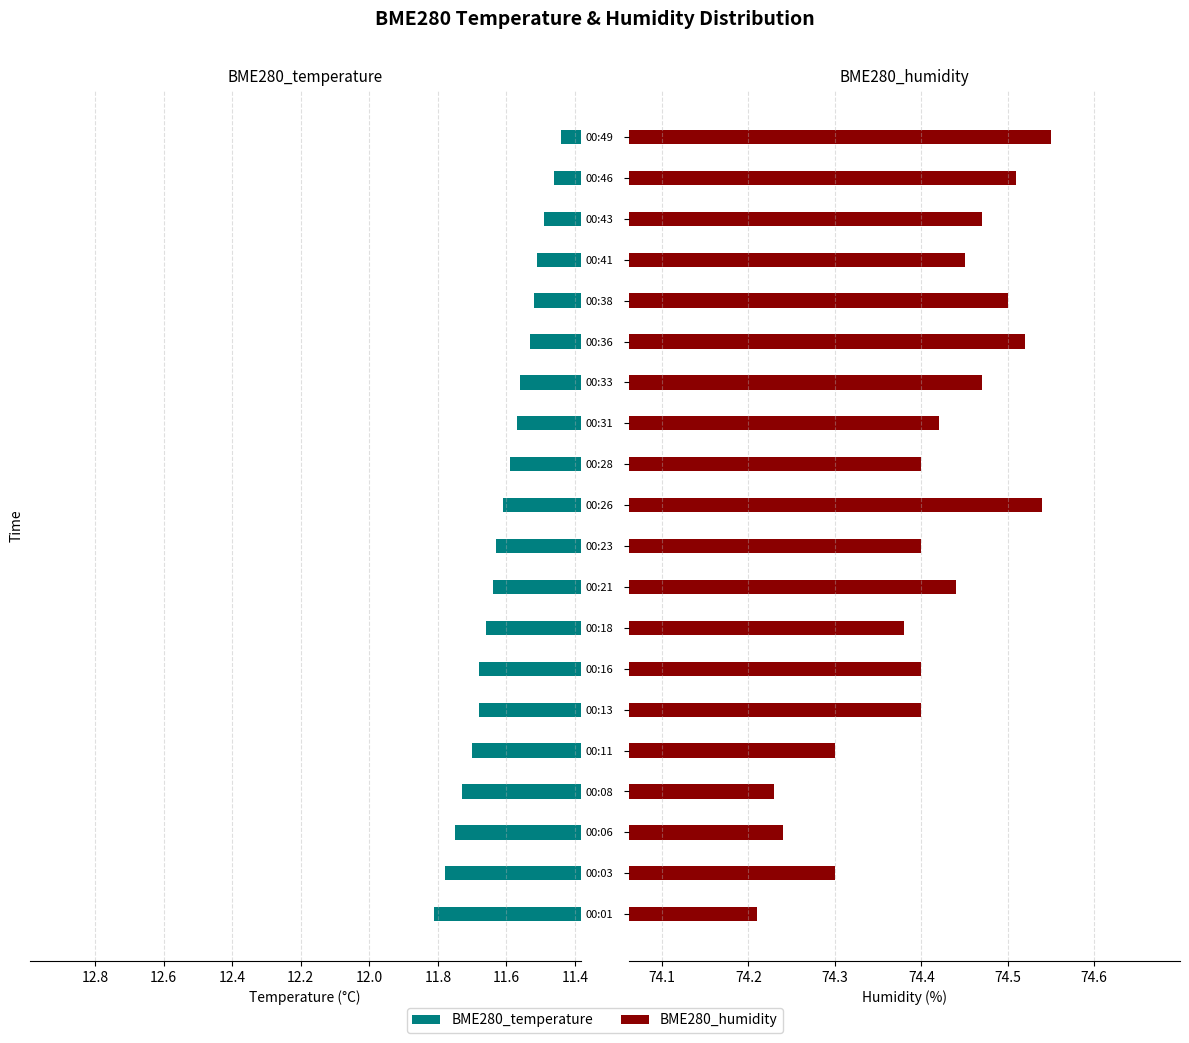

Does the chart contain stacked bars?

No